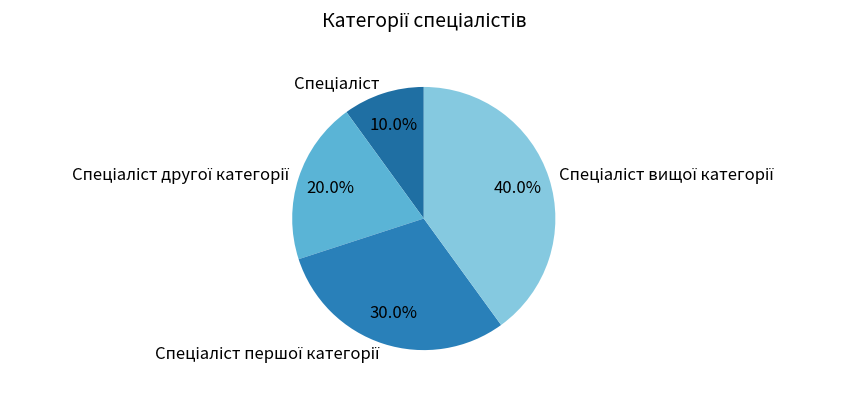

Does any single category account for the majority?

No